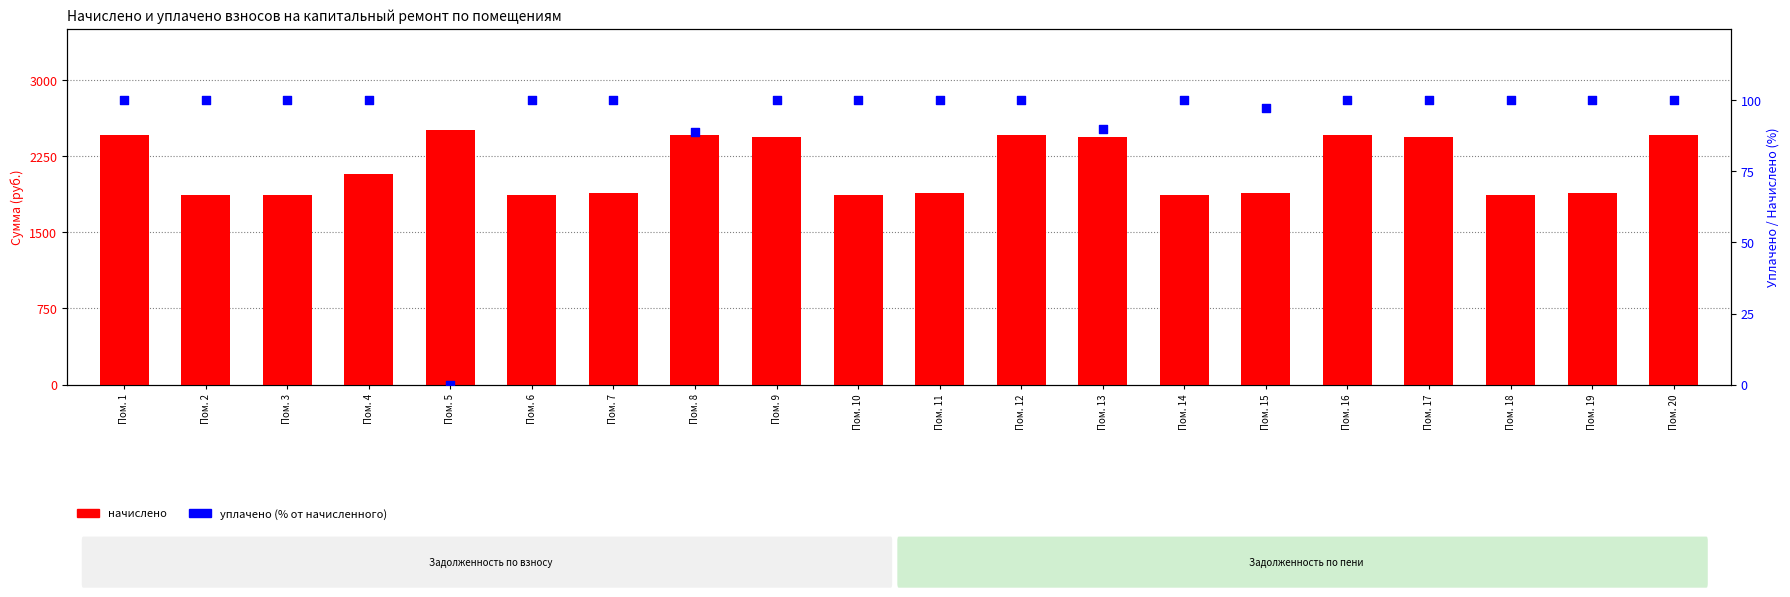

Which series has the largest Y range (max minus min)?

начислено